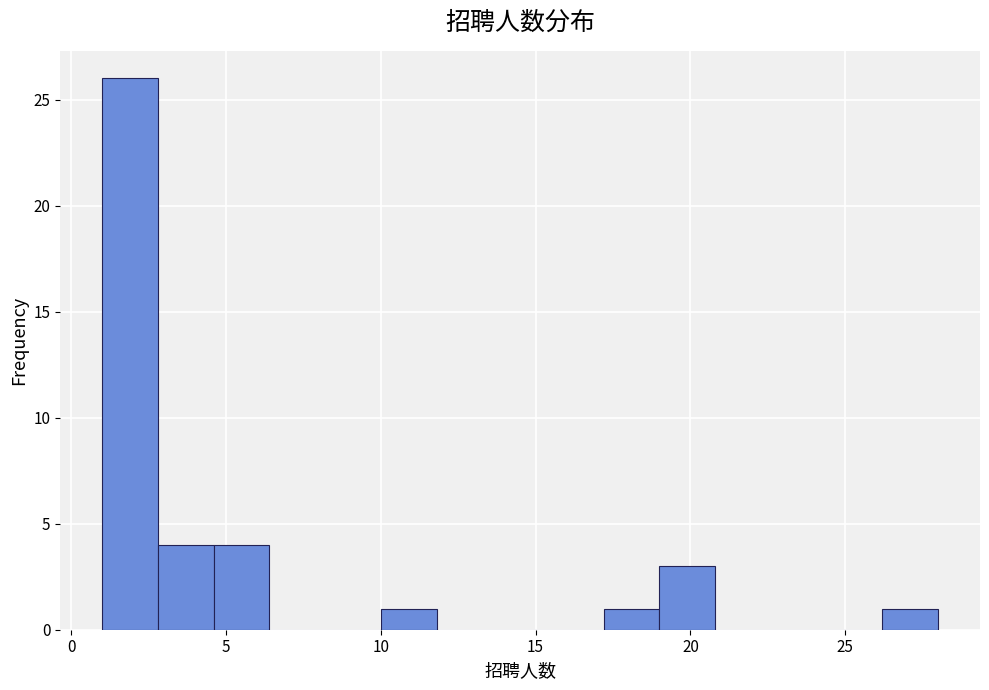

Read against the x-axis, roughly where is the centre of the tallest bar?

2.0